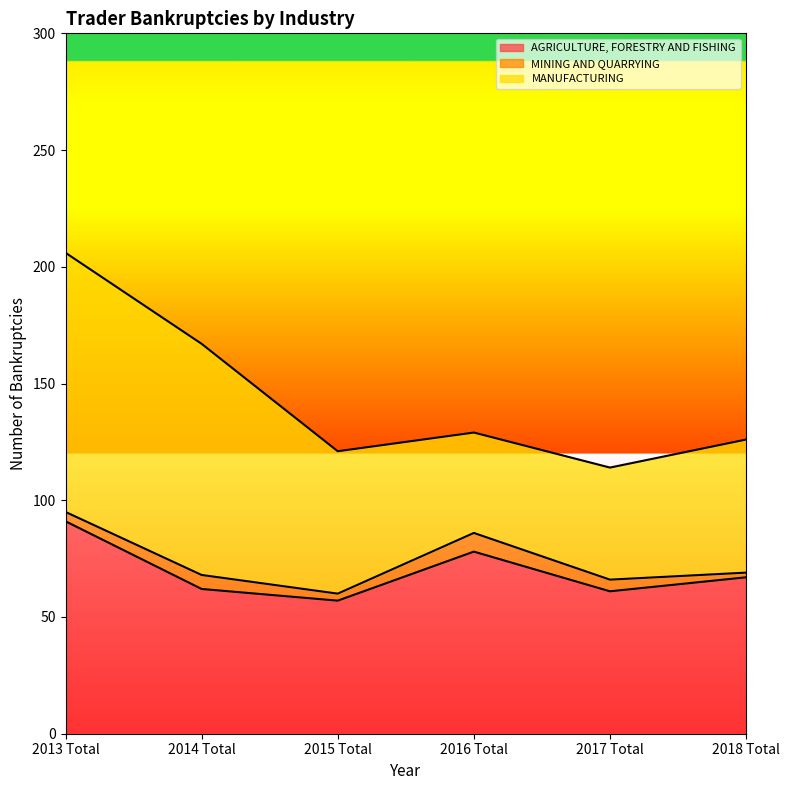

What is the difference between the AGRICULTURE, FORESTRY AND FISHING values at 2017 Total and 2018 Total?

6